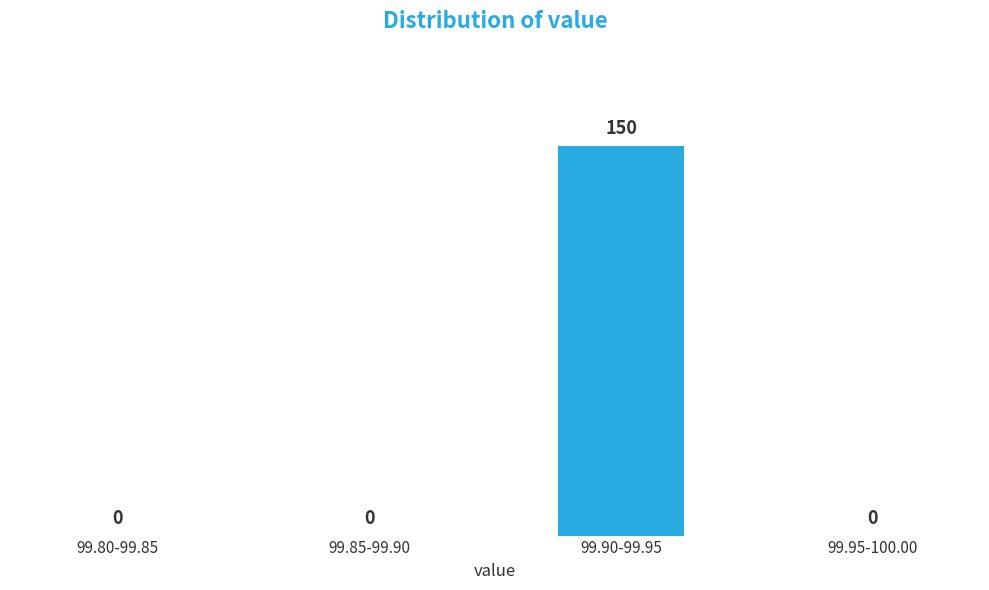

Reading left to right, extract all data points from this chart.

99.80-99.85=0	99.85-99.90=0	99.90-99.95=150	99.95-100.00=0